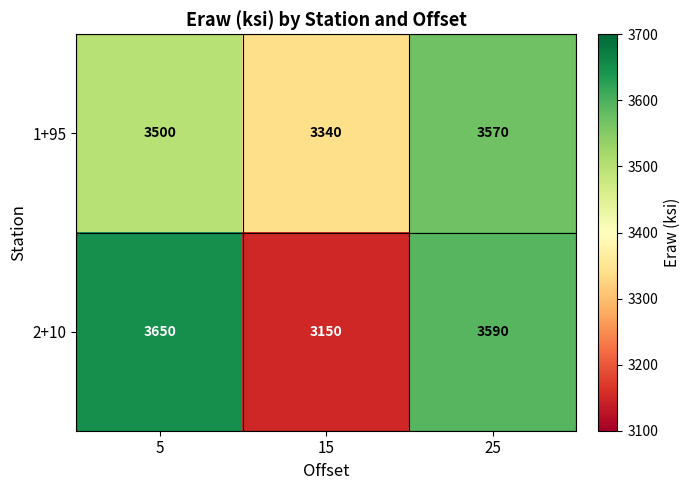

At which category is the sum across all series the highest?

25